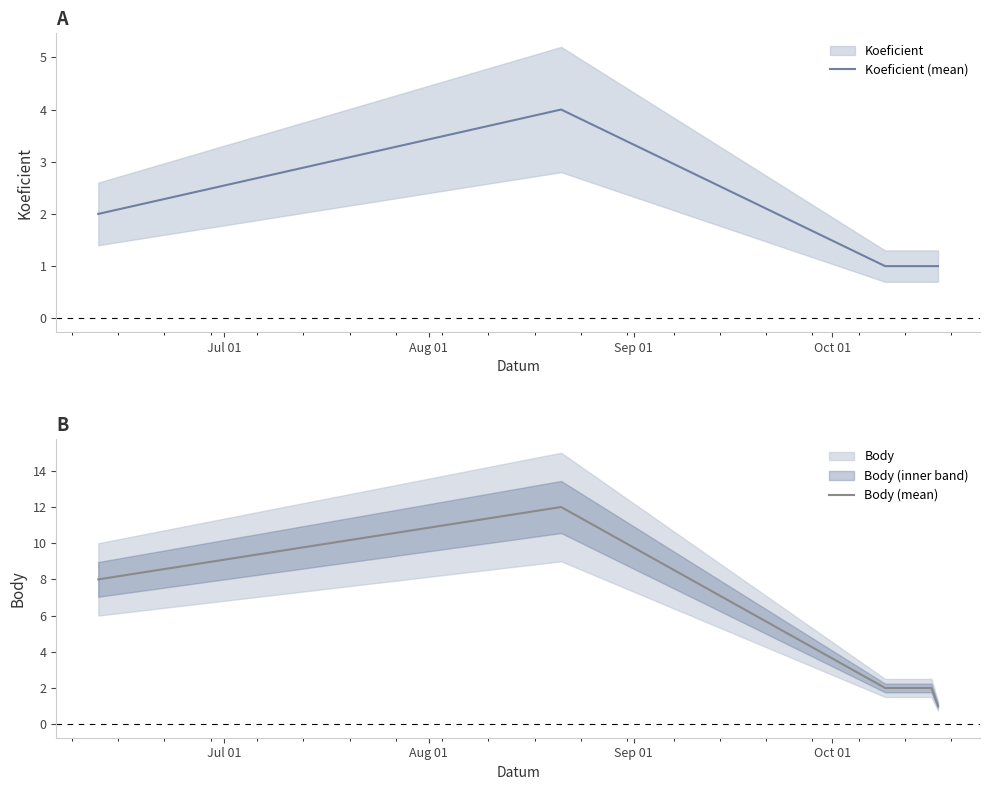

At Sep 01, list the series in order from largest to smallest.

Body (mean), Koeficient (mean)